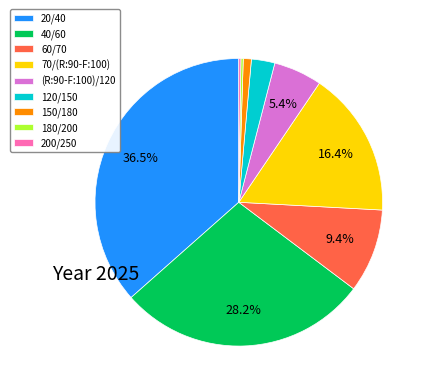

The 60/70 slice represents 1% of the pie. True or false?

False